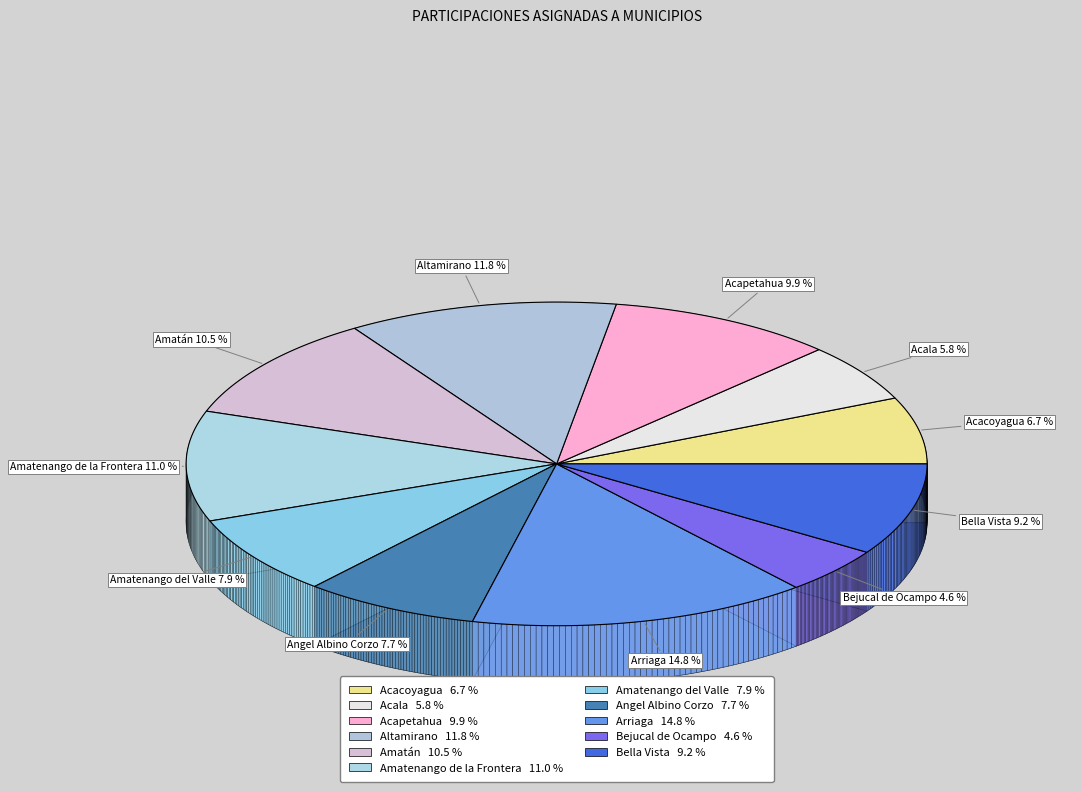

Approximately how many times larger is the value at Acacoyagua compared to Altamirano?

0.6